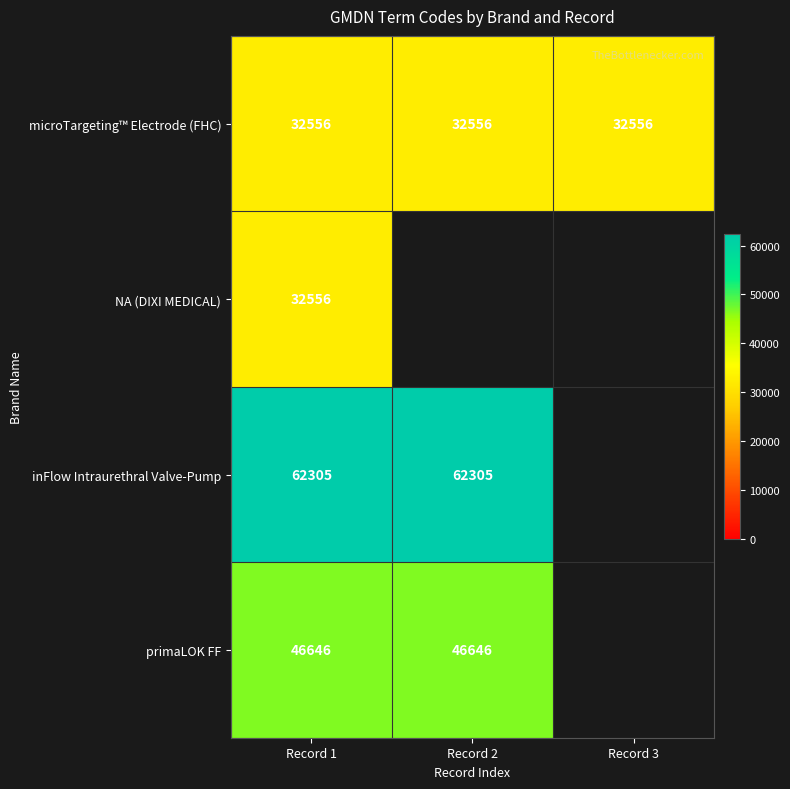

What is the spread (max minus min) of values at Record 1?

29749